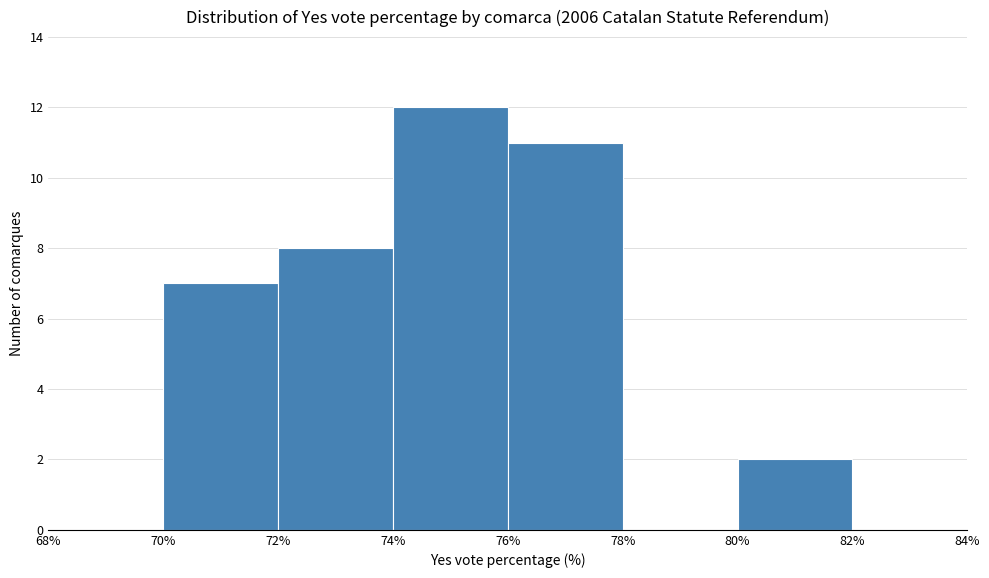

Reading left to right, transcribe this chart: for each bar, give the range it covers on the x-axis and its height. The values are not printed on the chart, so give them approximately, as read against the axis.

68% to 70%: 0
70% to 72%: 7
72% to 74%: 8
74% to 76%: 12
76% to 78%: 11
78% to 80%: 0
80% to 82%: 2
82% to 84%: 0